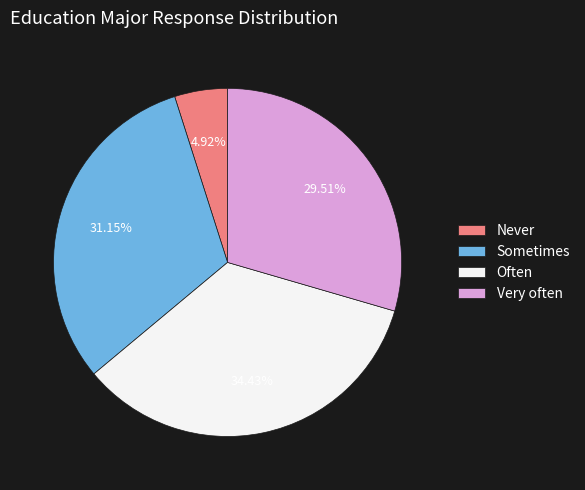

Rank the categories by value from lowest to highest.

Never, Very often, Sometimes, Often